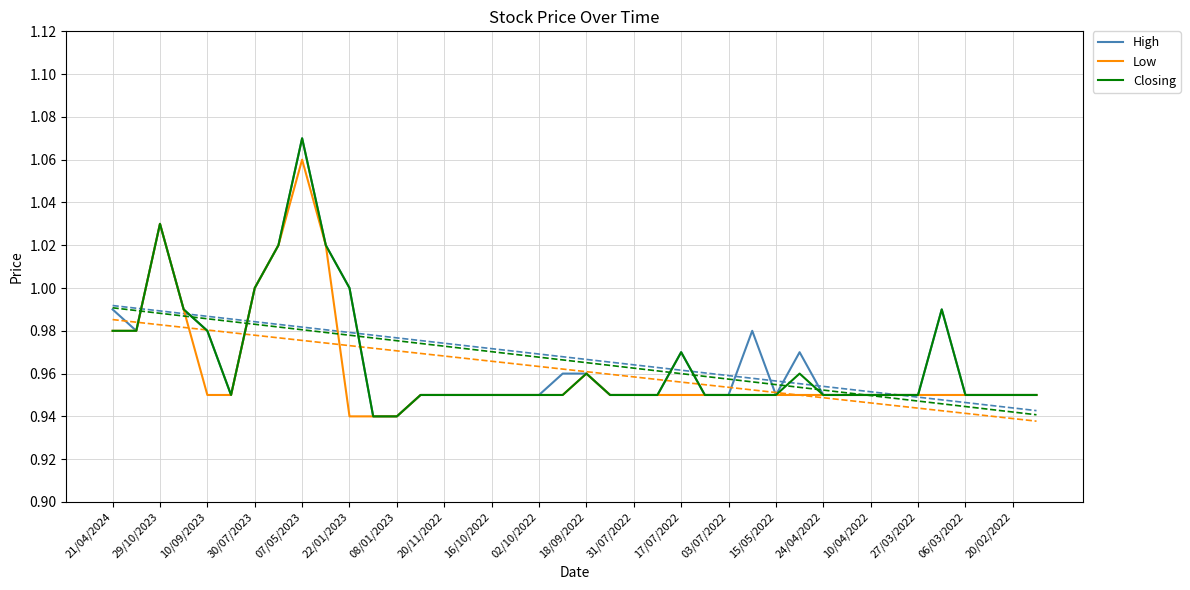

Is it true that High equals 0.5 at 03/07/2022?

False